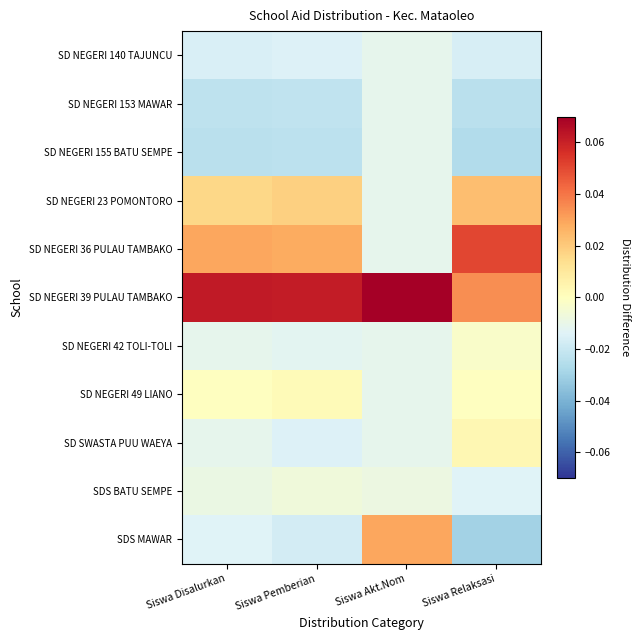

Reading left to right, transcribe all the data shown in this chart.

SD NEGERI 140 TAJUNCU: Siswa Disalurkan=-0.0	Siswa Pemberian=-0.0	Siswa Akt.Nom=-0.0	Siswa Relaksasi=-0.0
SD NEGERI 153 MAWAR: Siswa Disalurkan=-0.0	Siswa Pemberian=-0.0	Siswa Akt.Nom=-0.0	Siswa Relaksasi=-0.0
SD NEGERI 155 BATU SEMPE: Siswa Disalurkan=-0.0	Siswa Pemberian=-0.0	Siswa Akt.Nom=-0.0	Siswa Relaksasi=-0.0
SD NEGERI 23 POMONTORO: Siswa Disalurkan=0.0	Siswa Pemberian=0.0	Siswa Akt.Nom=-0.0	Siswa Relaksasi=0.0
SD NEGERI 36 PULAU TAMBAKO: Siswa Disalurkan=0.0	Siswa Pemberian=0.0	Siswa Akt.Nom=-0.0	Siswa Relaksasi=0.1
SD NEGERI 39 PULAU TAMBAKO: Siswa Disalurkan=0.1	Siswa Pemberian=0.1	Siswa Akt.Nom=0.1	Siswa Relaksasi=0.0
SD NEGERI 42 TOLI-TOLI: Siswa Disalurkan=-0.0	Siswa Pemberian=-0.0	Siswa Akt.Nom=-0.0	Siswa Relaksasi=-0.0
SD NEGERI 49 LIANO: Siswa Disalurkan=-0.0	Siswa Pemberian=0.0	Siswa Akt.Nom=-0.0	Siswa Relaksasi=-0.0
SD SWASTA PUU WAEYA: Siswa Disalurkan=-0.0	Siswa Pemberian=-0.0	Siswa Akt.Nom=-0.0	Siswa Relaksasi=0.0
SDS BATU SEMPE: Siswa Disalurkan=-0.0	Siswa Pemberian=-0.0	Siswa Akt.Nom=-0.0	Siswa Relaksasi=-0.0
SDS MAWAR: Siswa Disalurkan=-0.0	Siswa Pemberian=-0.0	Siswa Akt.Nom=0.0	Siswa Relaksasi=-0.0